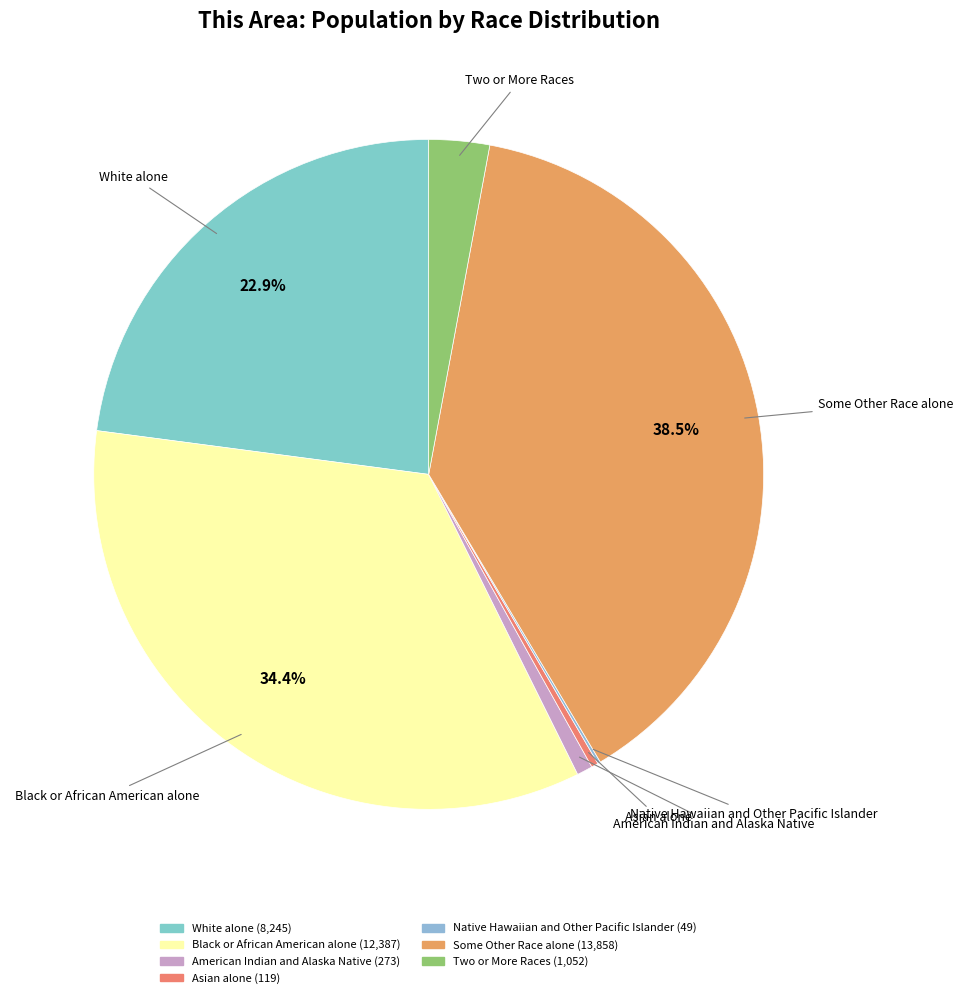

What percentage is the Two or More Races slice, to the nearest percent?

3%